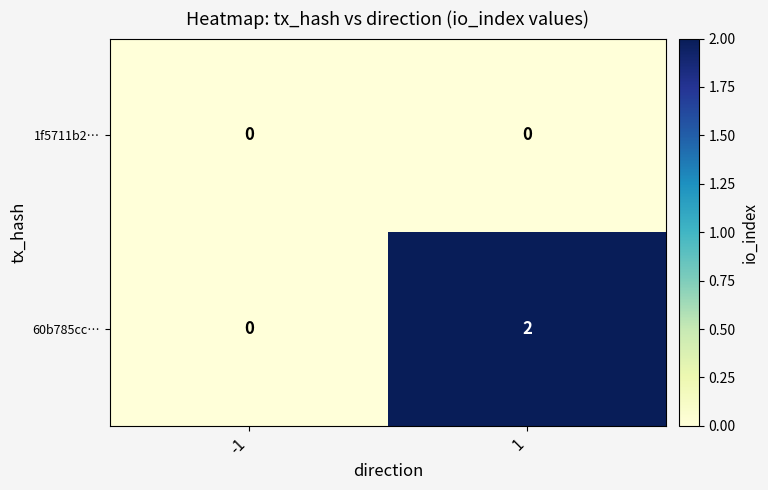

Count the number of data series in this chart.

2